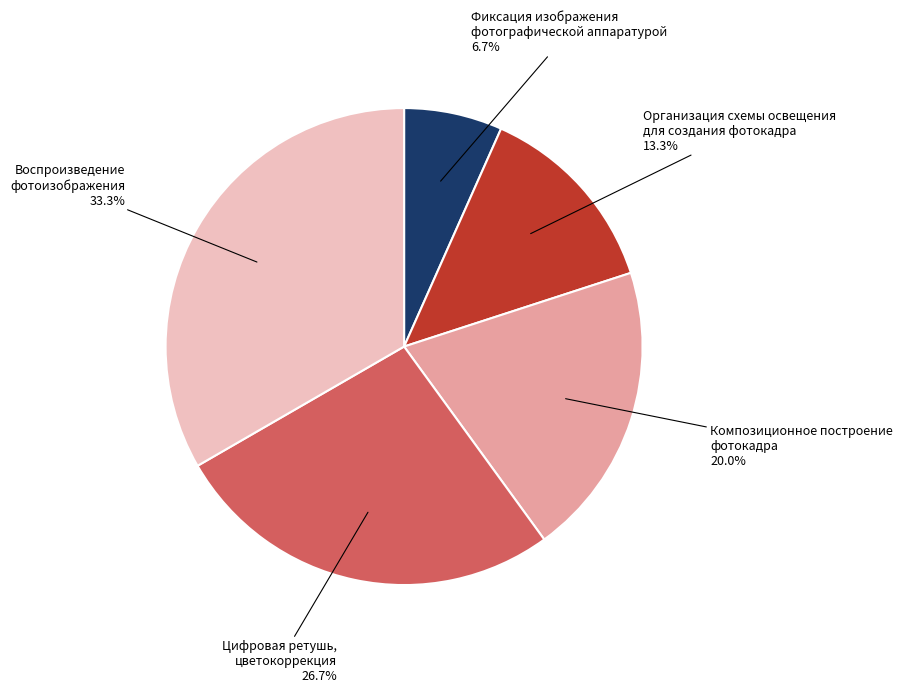

Is there a majority slice in this chart?

No